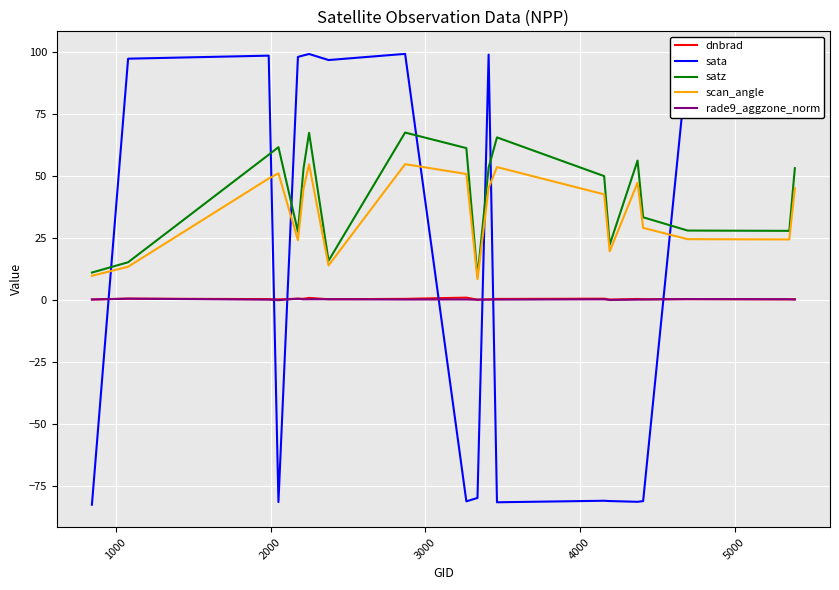

True or false: dnbrad and scan_angle cross at least once.

False